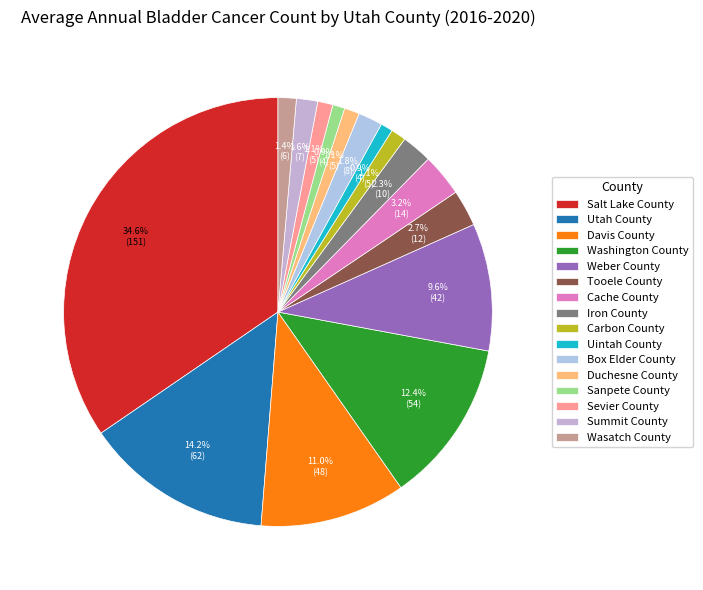

How many segments does this pie chart have?

16